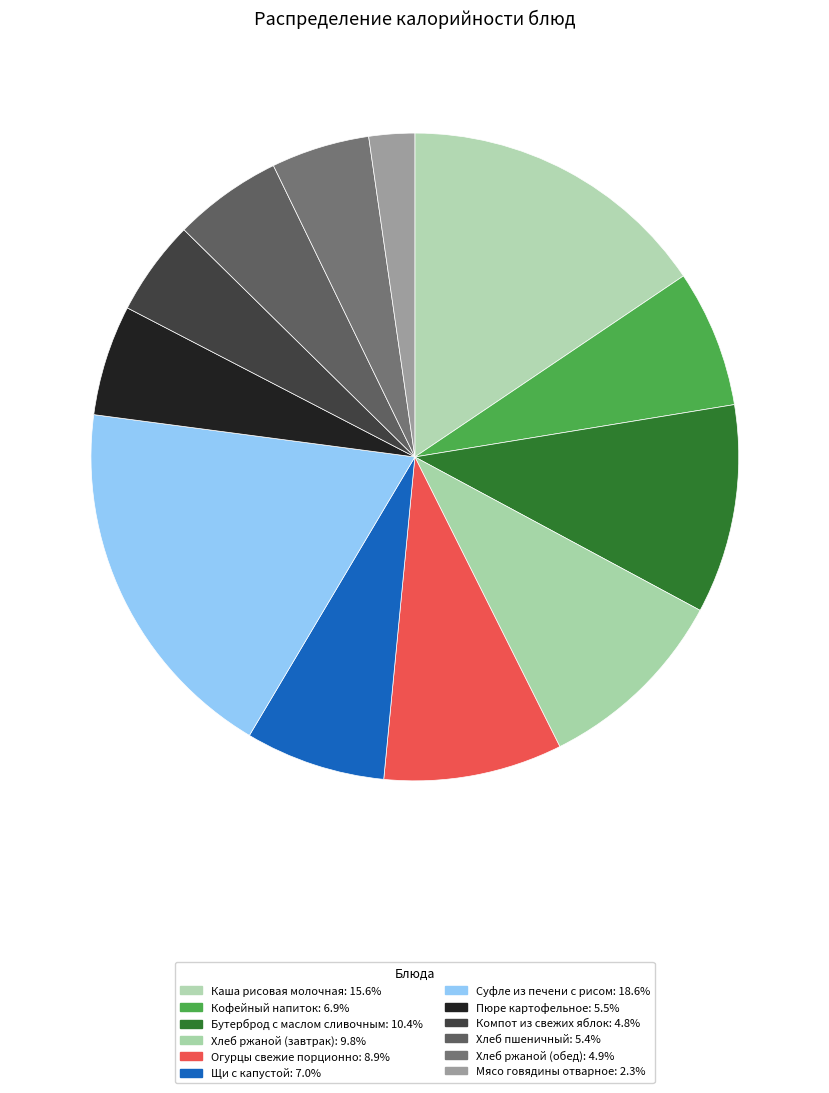

How many slices are in this pie chart?

12